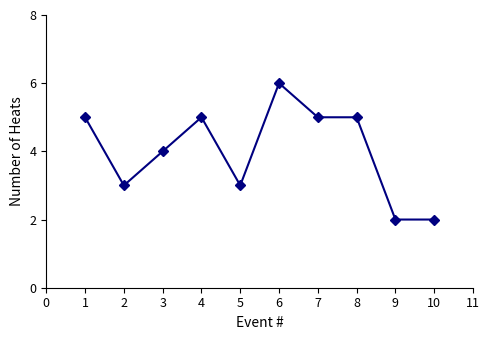

Where is the first local maximum?

4